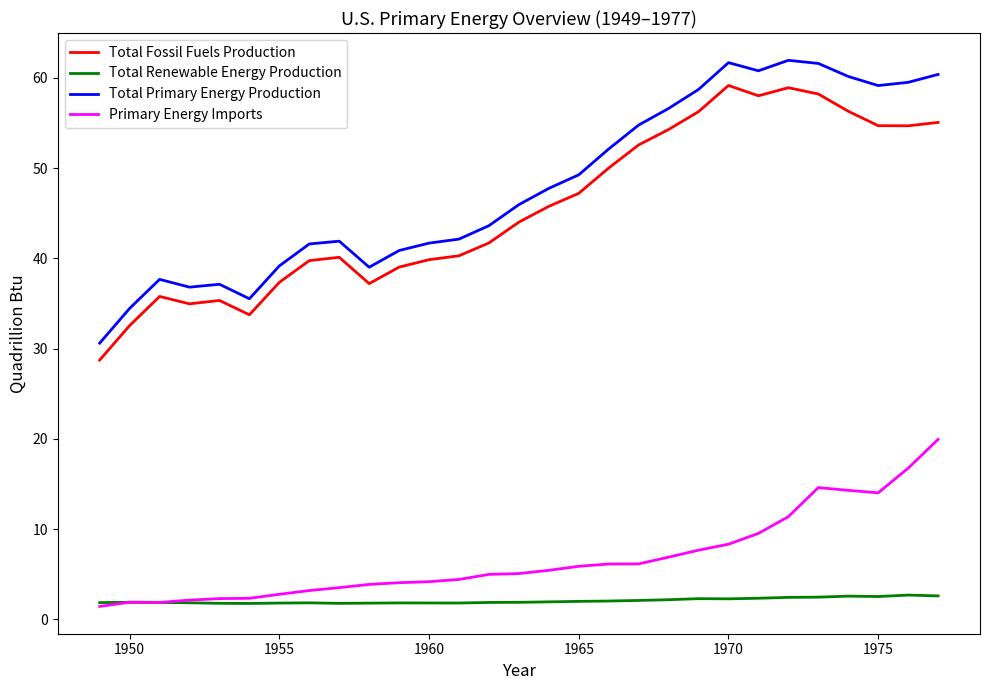

Is this an area chart (filled region under the line)?

No